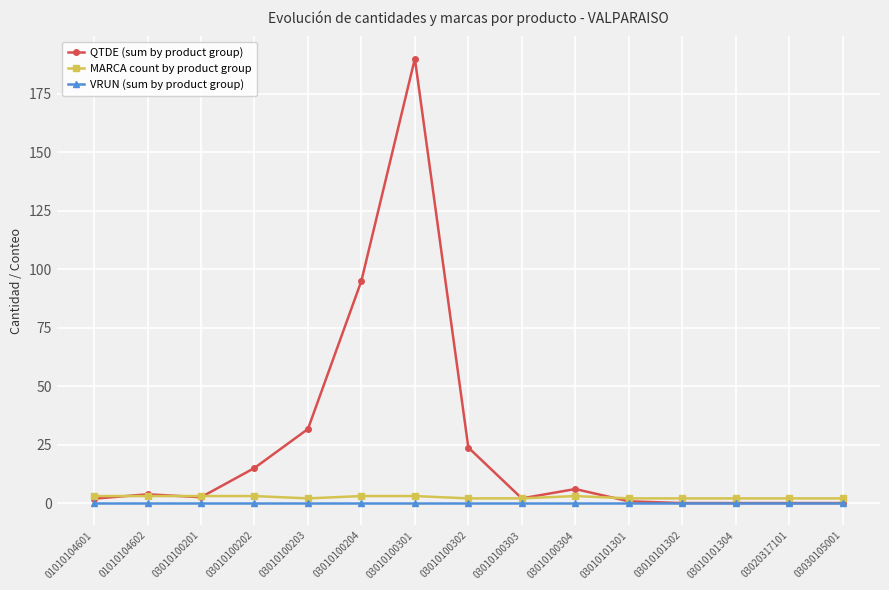

Count the number of categories in the chart.

15